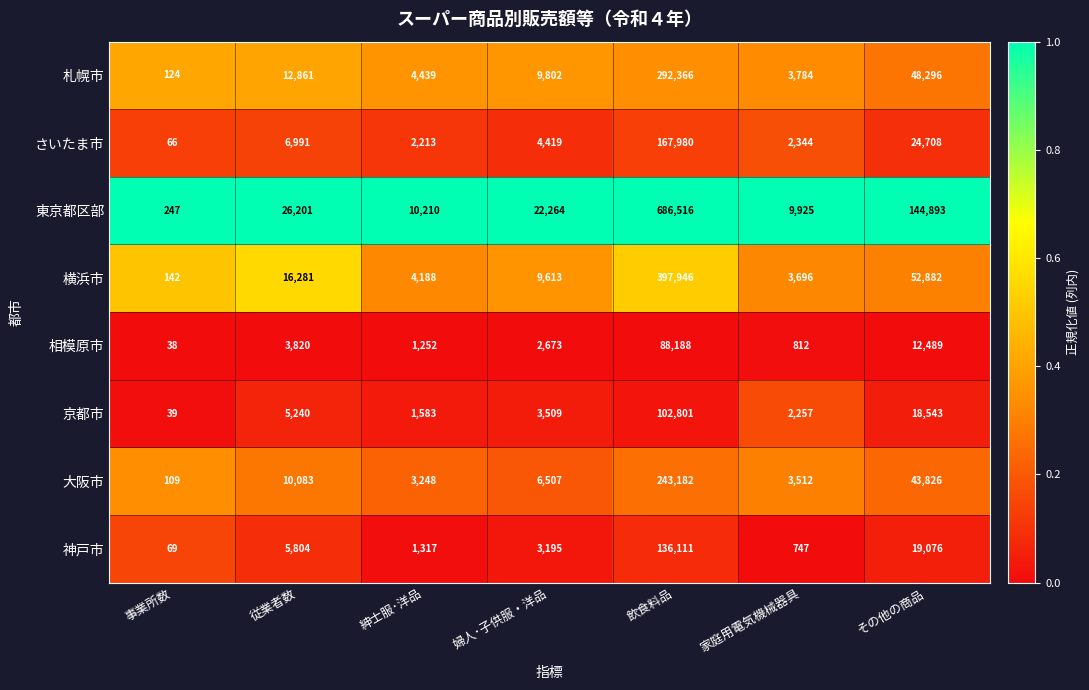

What is the total value across all series at 飲食料品?

2115090